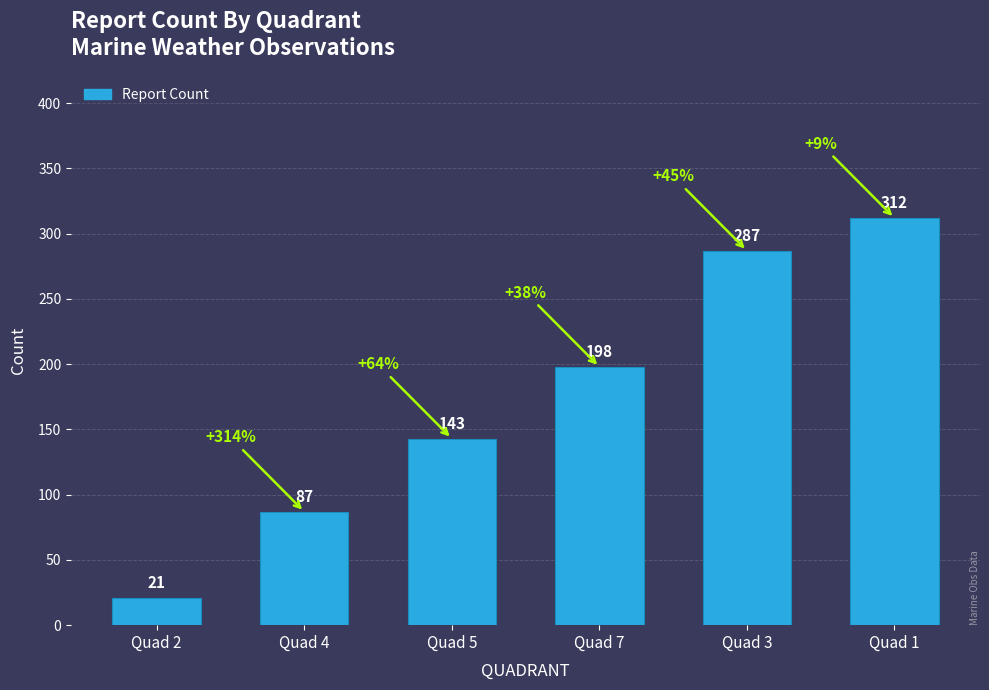

Reading left to right, list all the values displayed in this chart.

Quad 2=21	Quad 4=87	Quad 5=143	Quad 7=198	Quad 3=287	Quad 1=312